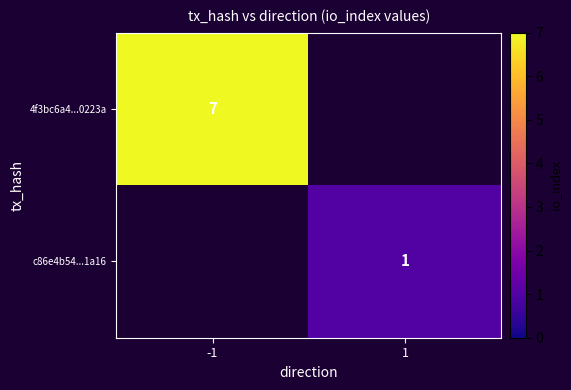

What is the maximum value shown in the chart?

7